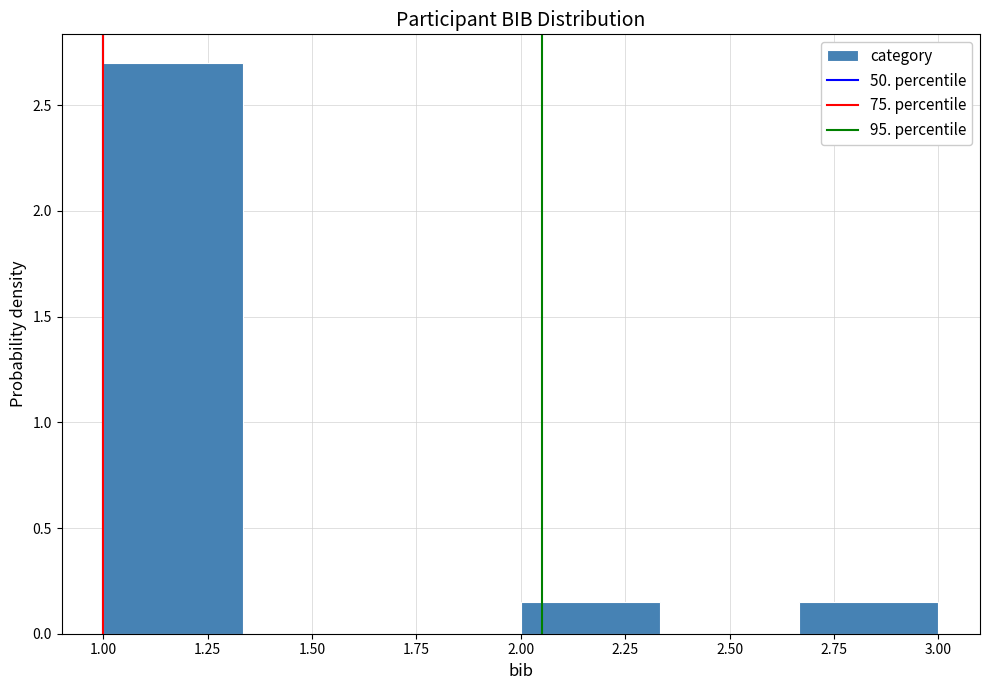

What is the height of the bar covering 1.00 to 1.35 on the x-axis? Neither the bar edges nor the heights are printed on the chart, so give them approximately, as read against the axes.

2.70